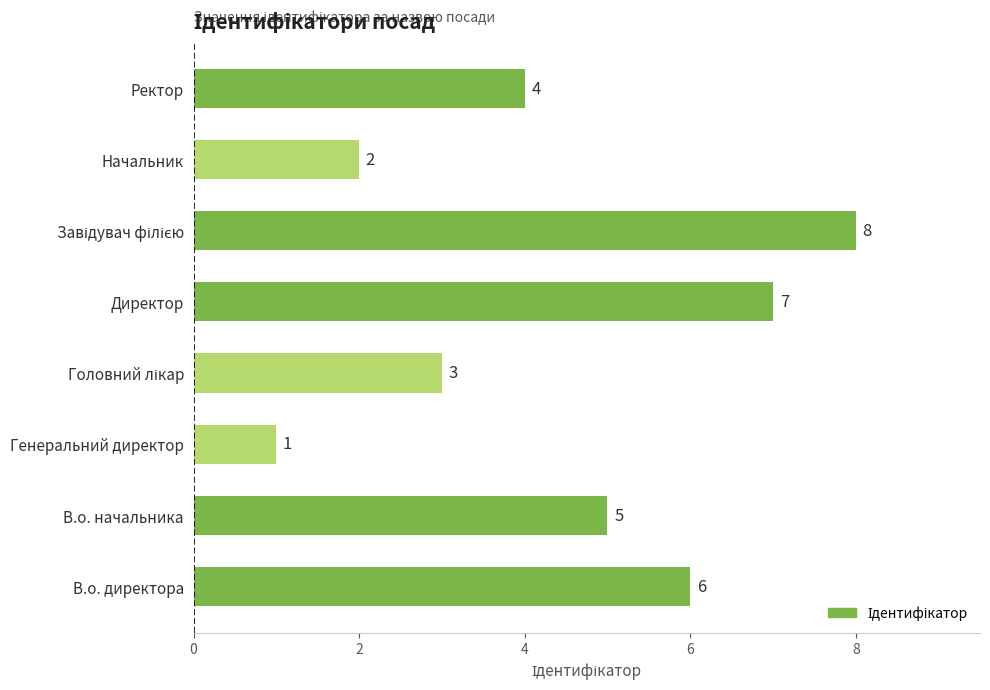

What is the maximum value shown in the chart?

8